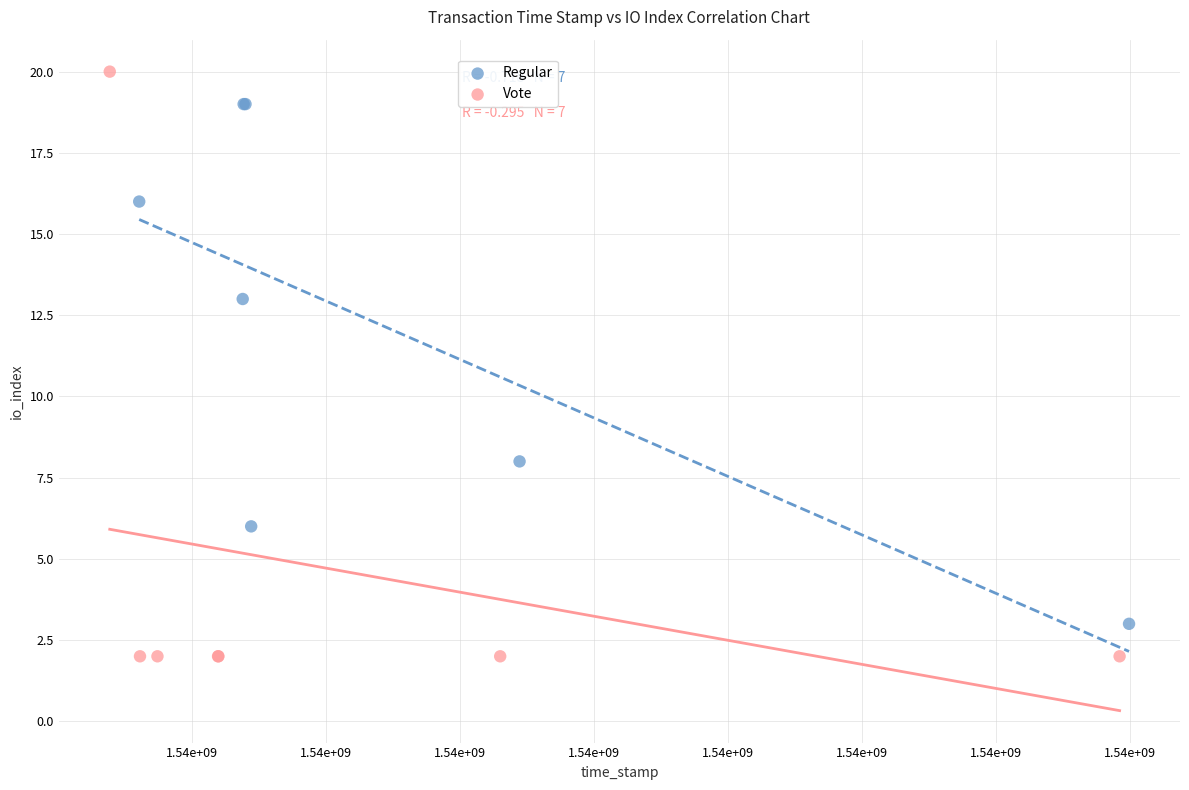

Which series reaches the maximum Y coordinate?

Vote